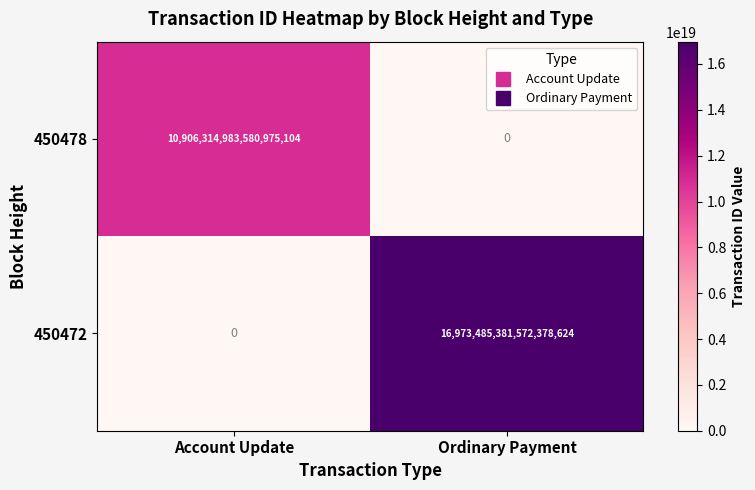

Which series has the largest total across all categories?

450472